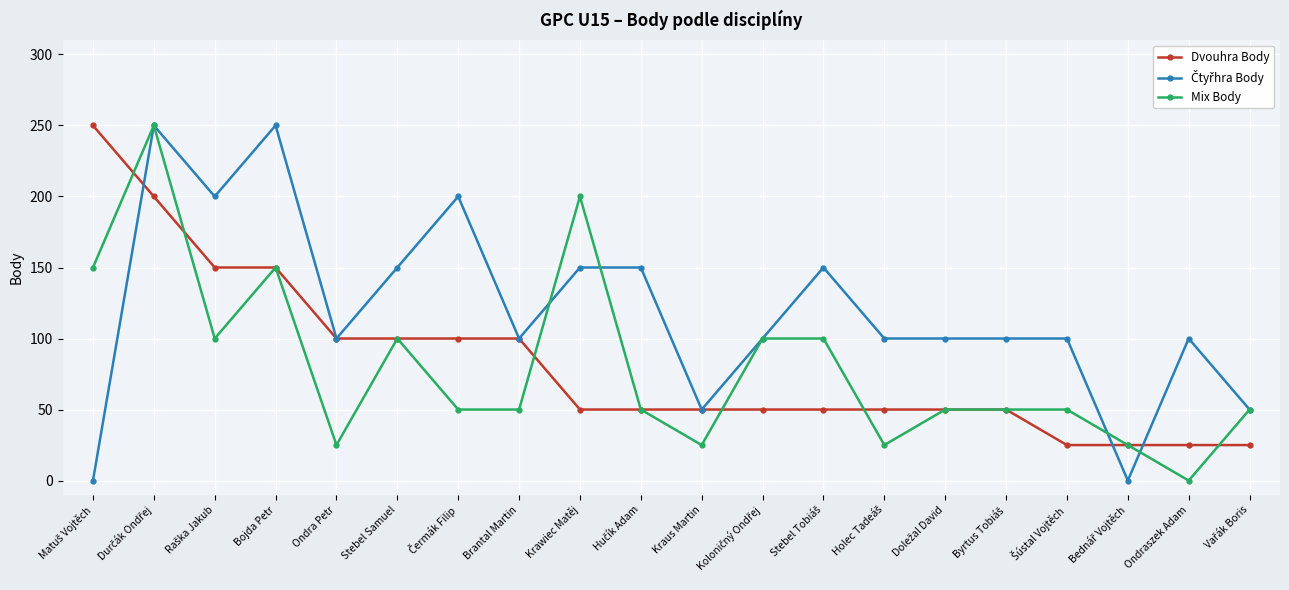

At how many categories does at least one series exceed 222?

3